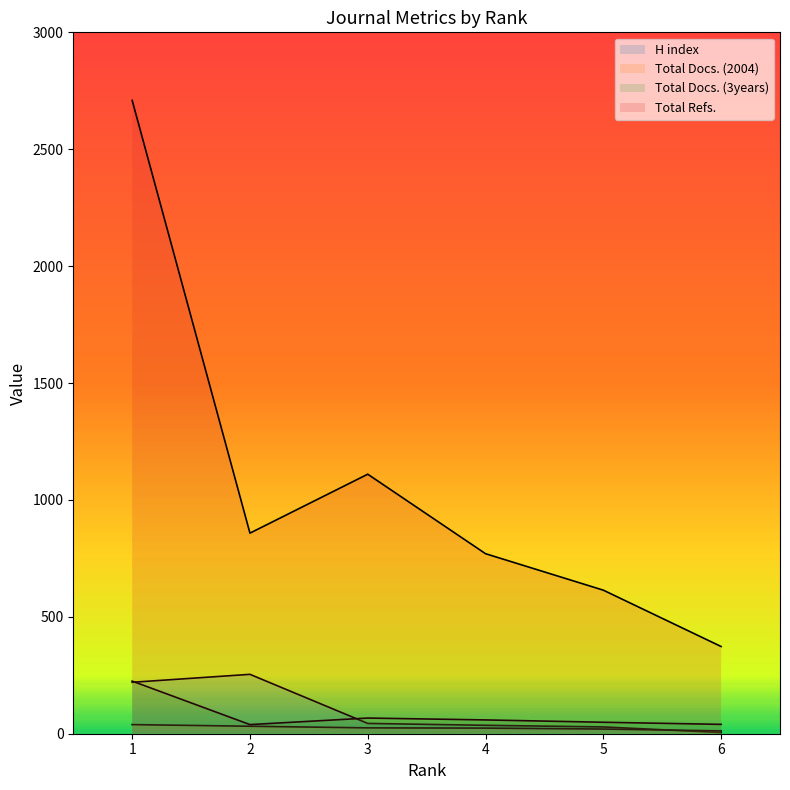

Which category has the highest value across all series?

1